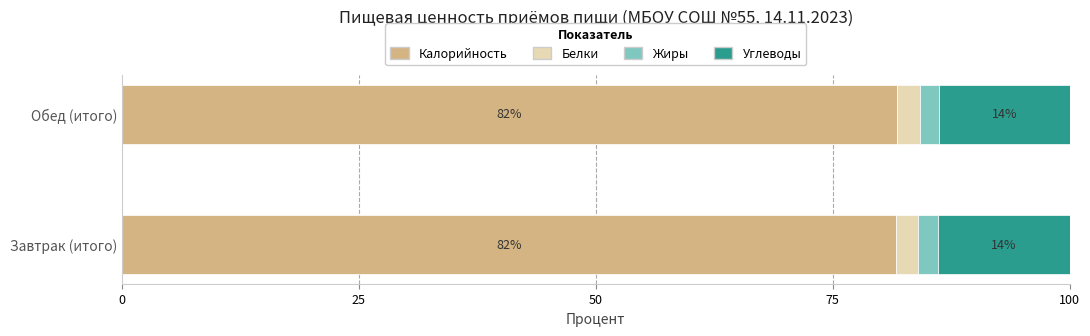

What value does the Калорийность series have at Завтрак (итого)?

81.7